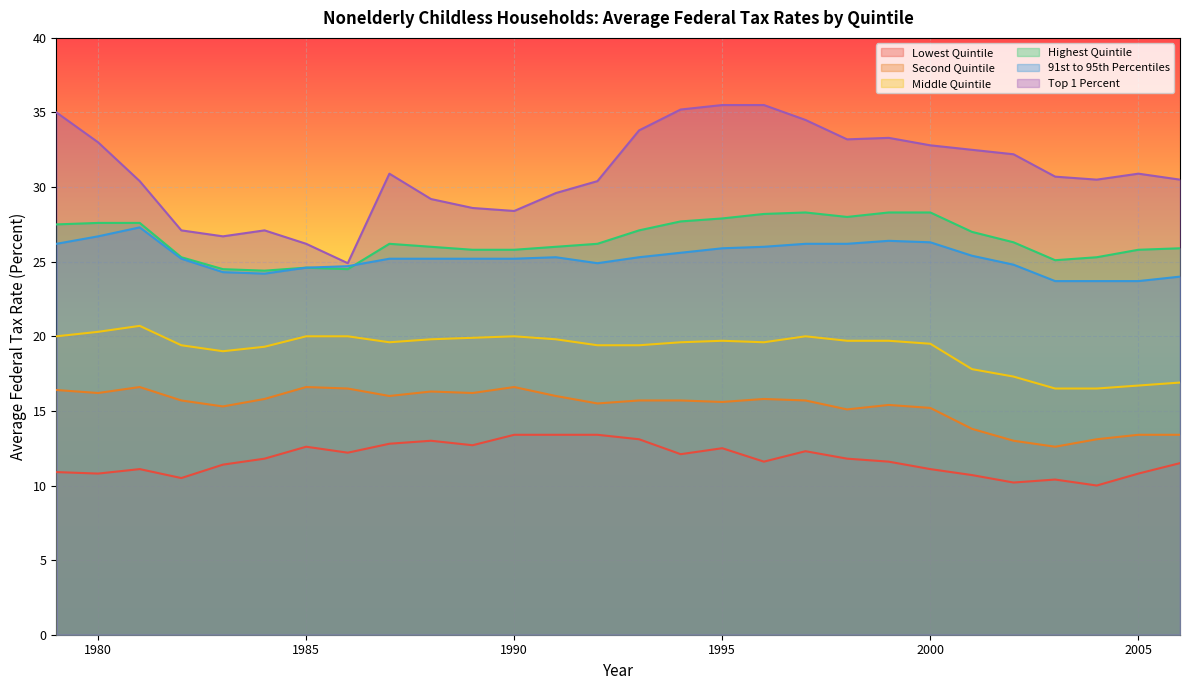

The value of Highest Quintile at 1982 is 17.5. True or false?

False